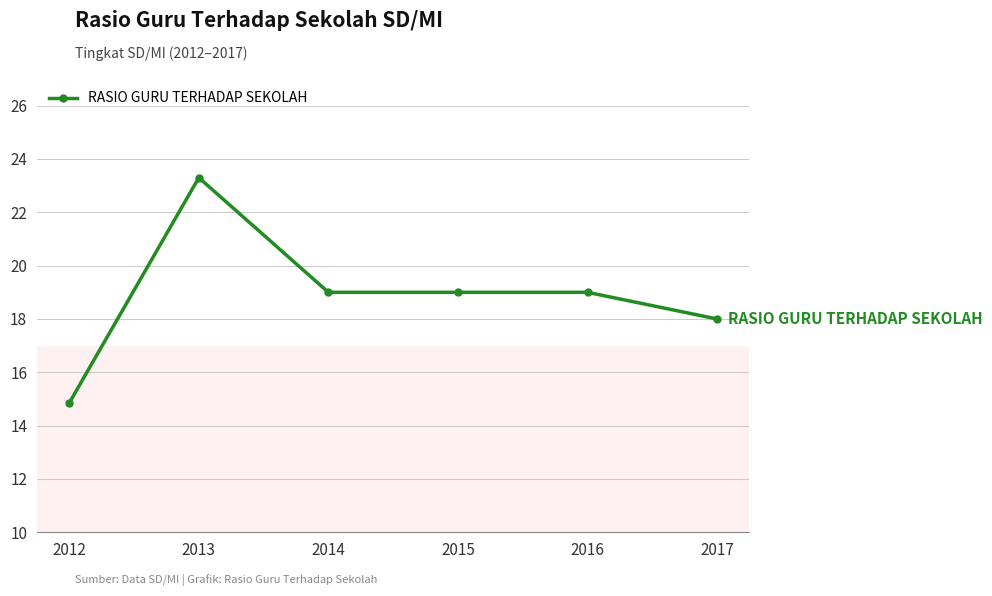

Where is the first local maximum?

2013